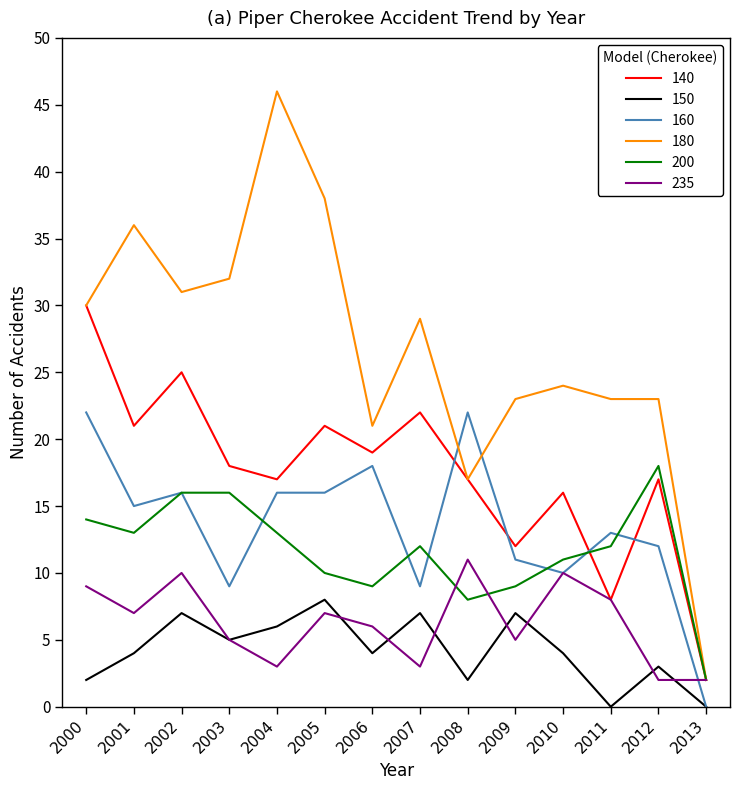

Which series has the largest range (max minus min)?

180